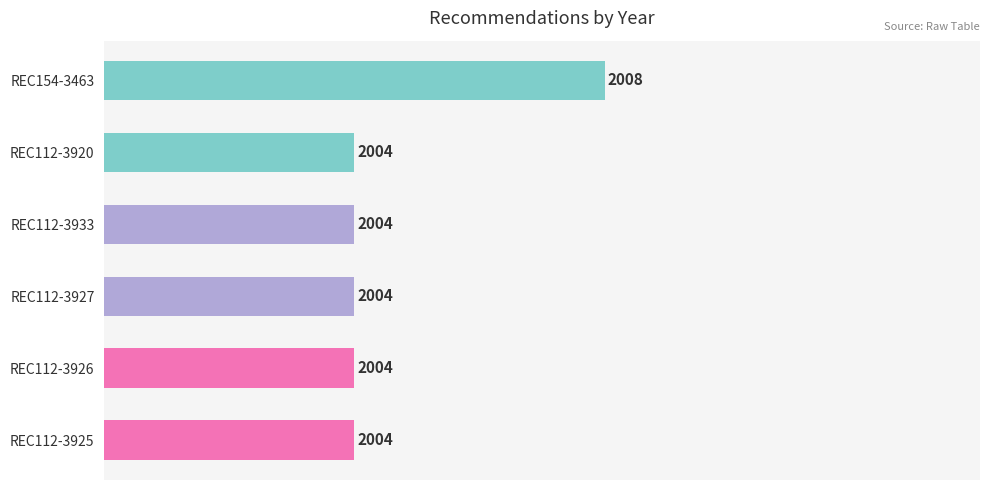

Are the bars grouped side by side (vs. stacked)?

No